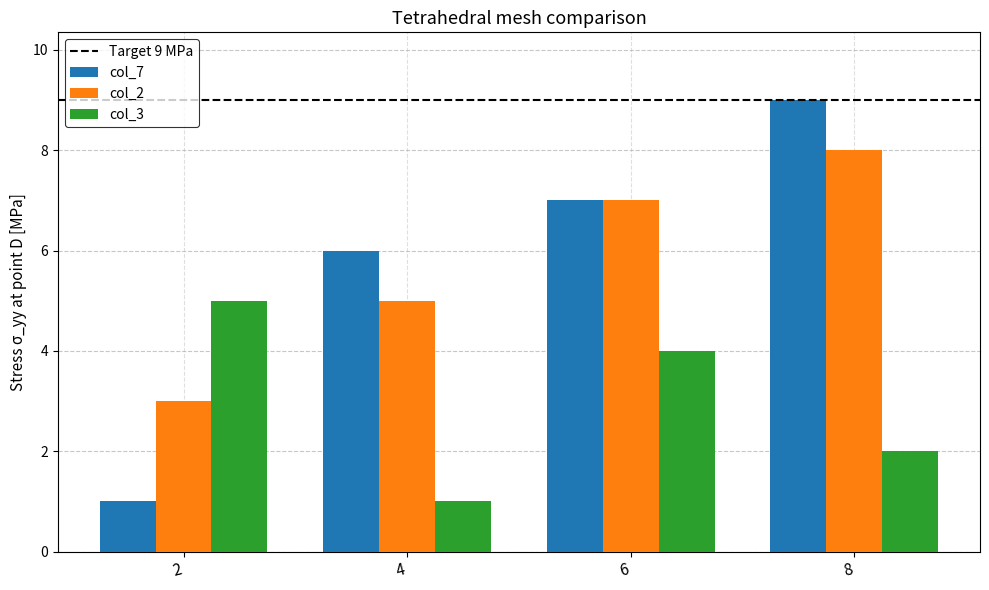

What is the value of the col_2 bar at the 1st from the left?

3